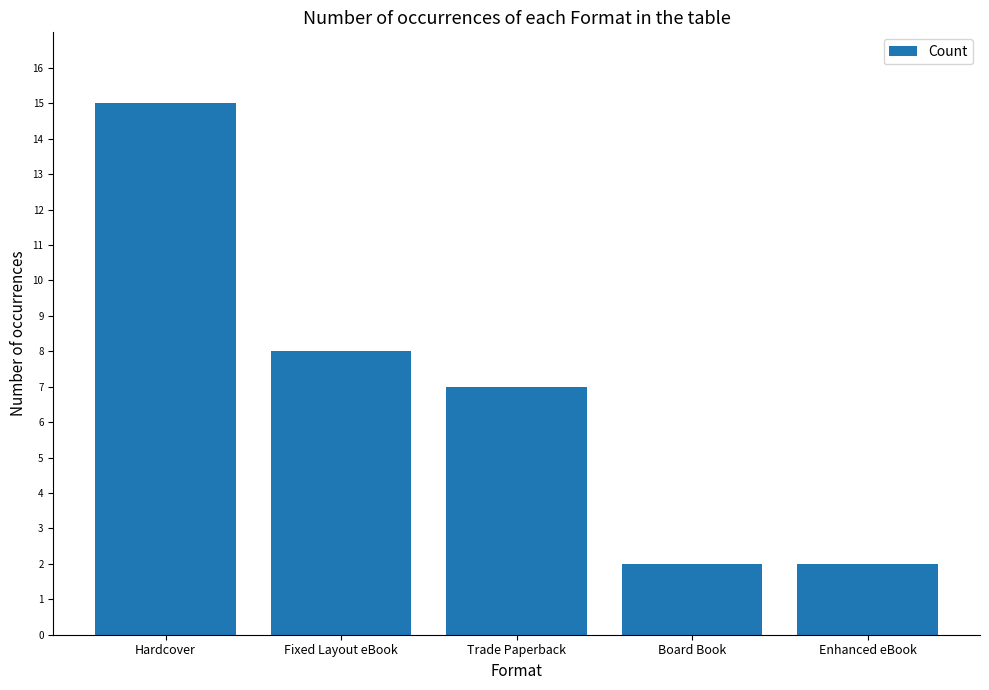

How many bars are there in total?

5